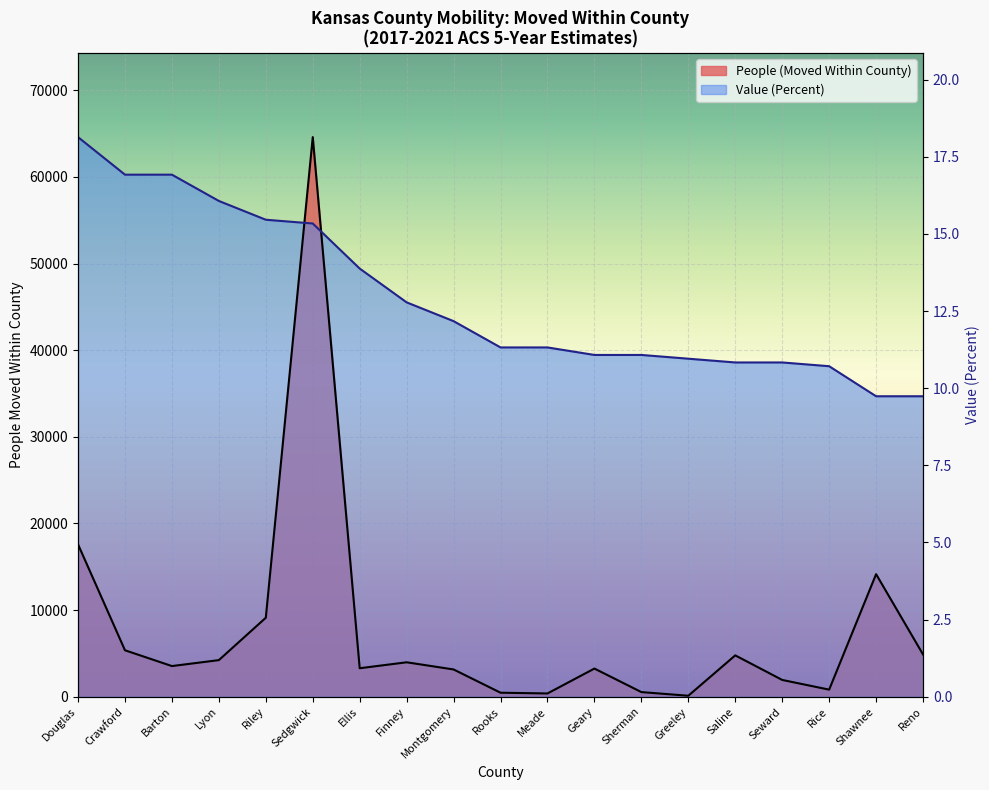

What is the sum of all People (Moved Within County) values?

146117.0